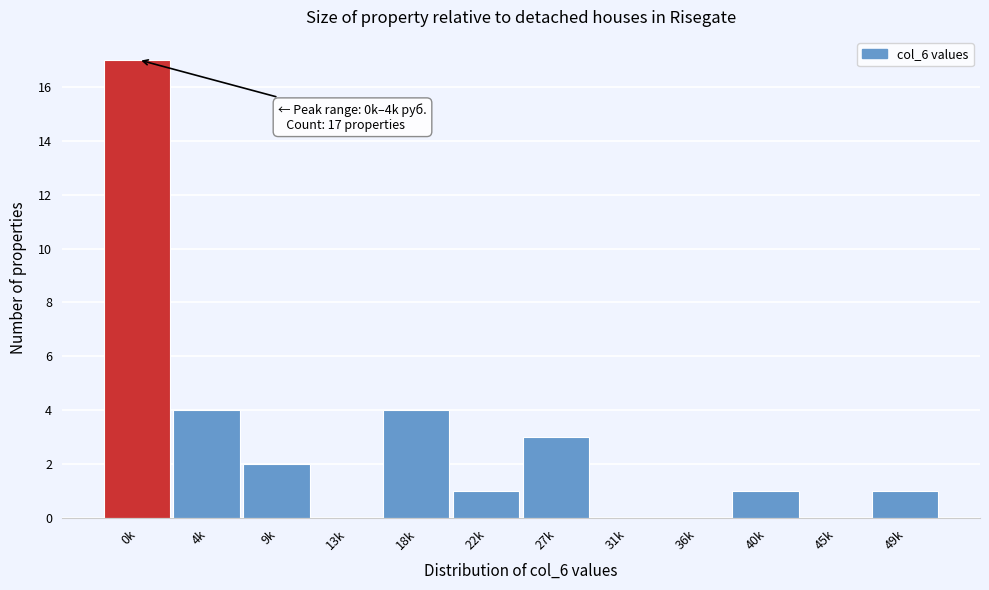

Reading left to right, list all the values displayed in this chart.

0k=17	4k=4	9k=2	13k=0	18k=4	22k=1	27k=3	31k=0	36k=0	40k=1	45k=0	49k=1